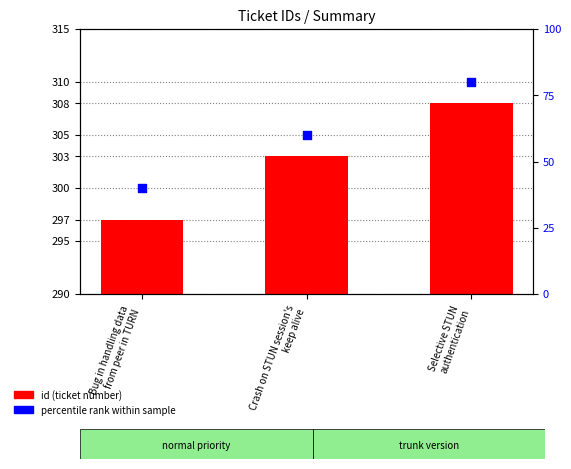

What are all the series names shown in the legend?

id, percentile rank